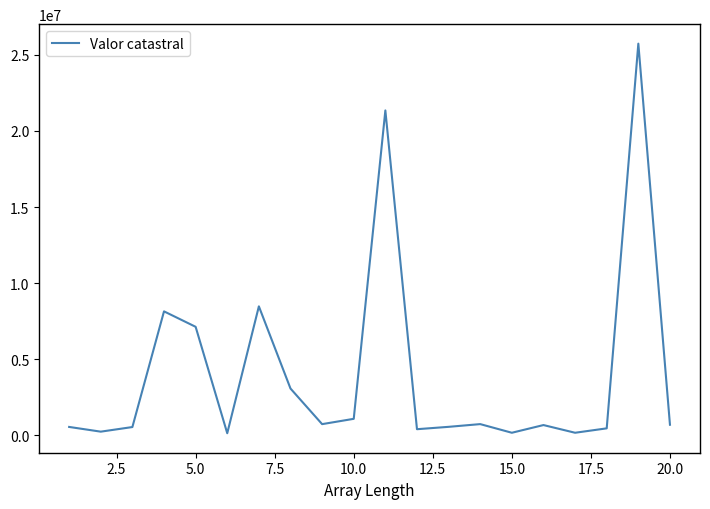

Count the number of categories in the chart.

20